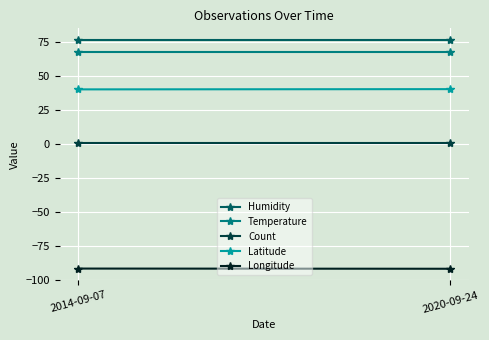

Reading left to right, transcribe all the data shown in this chart.

Humidity: 77.0	77.0
Temperature: 68.0	68.0
Count: 1.0	1.0
Latitude: 40.5	40.6
Longitude: -91.5	-91.7